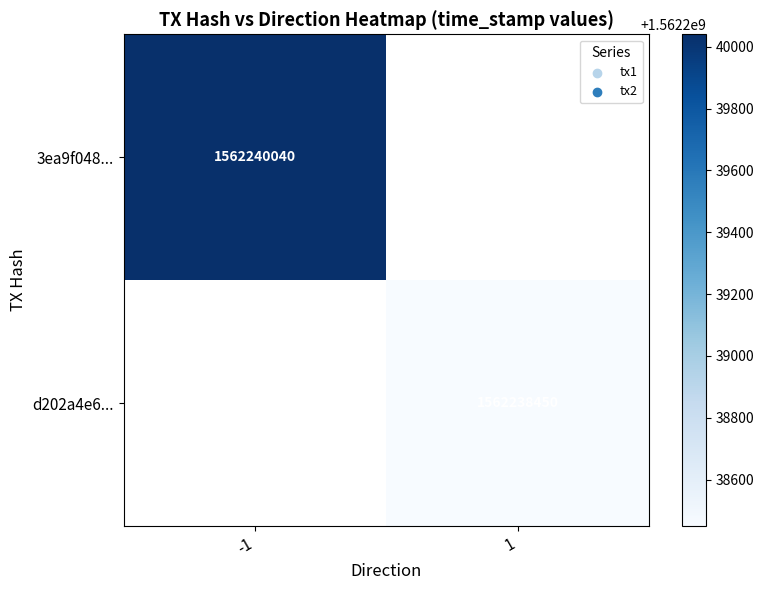

True or false: 3ea9f048... has a value of 2480250627 at -1.

False